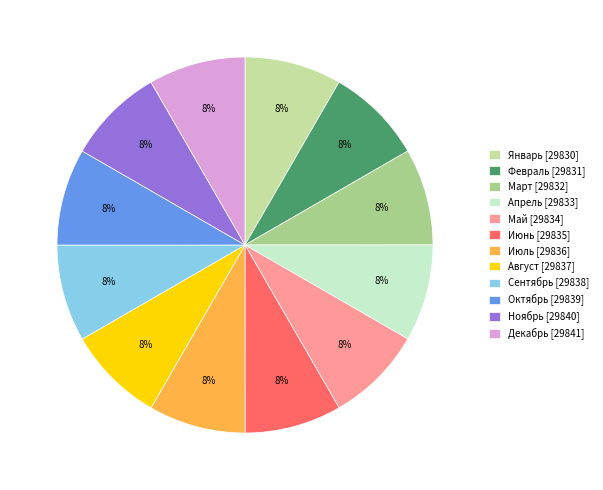

Does any single category account for the majority?

No